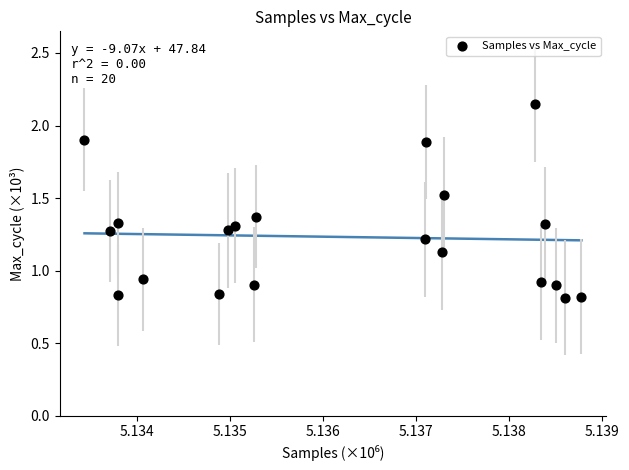

Count the number of points in this scatter plot.

20